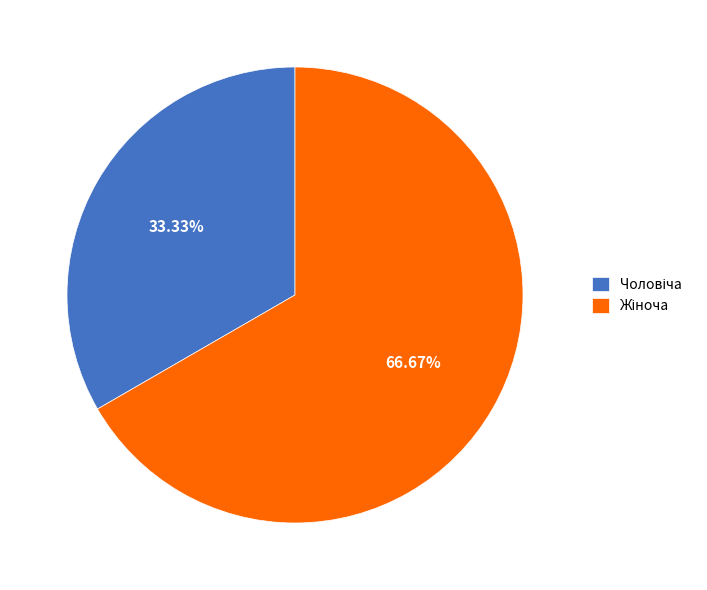

To the nearest percent, what is the average slice percentage?

50%